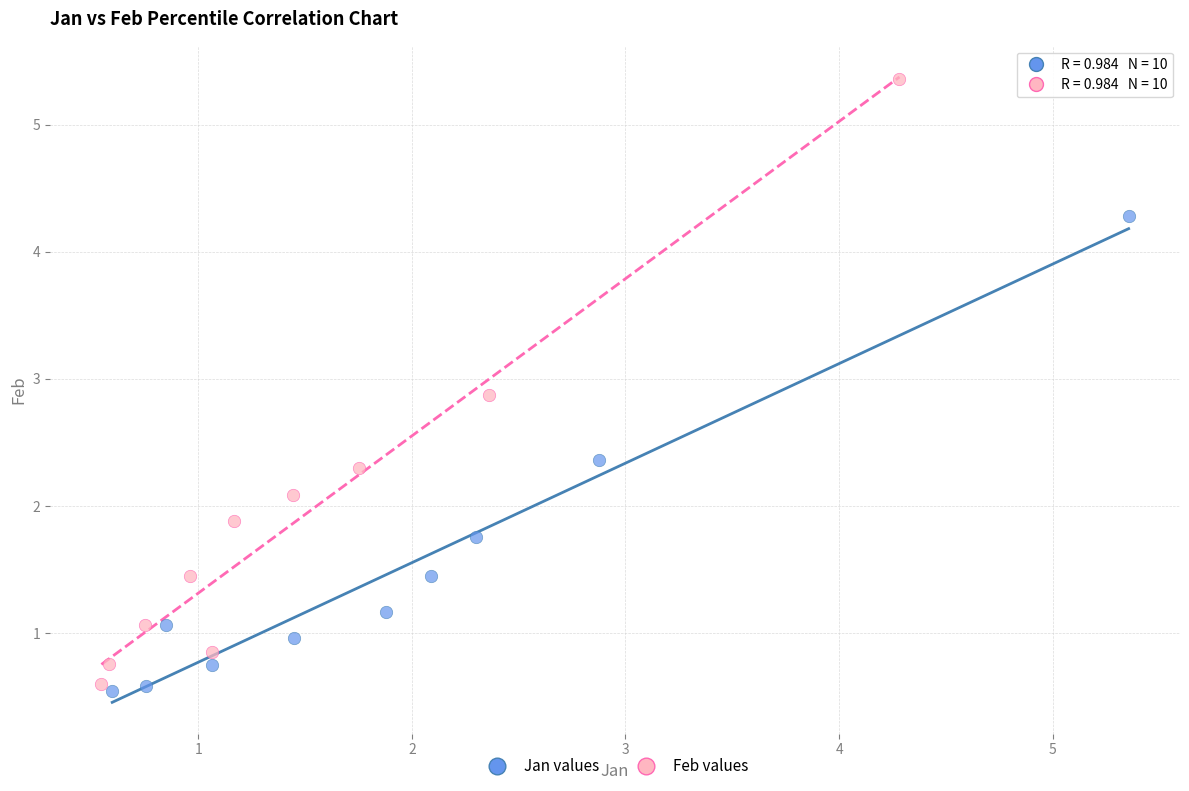

Which series contains the highest Y value?

Feb values